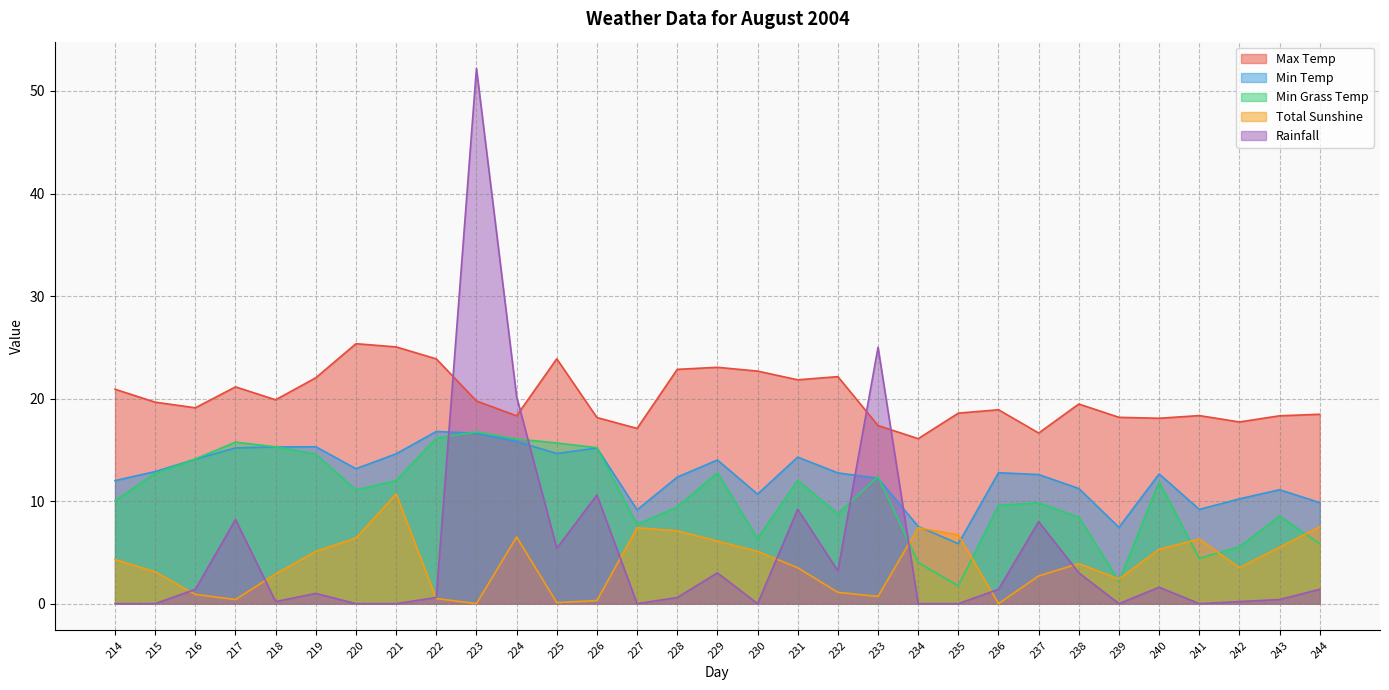

True or false: Rainfall and Min Temp cross at least once.

True